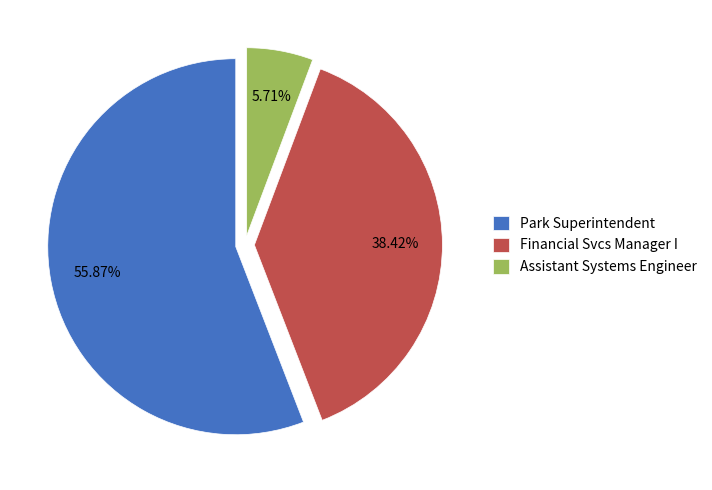

Is there any slice that represents more than half of the pie?

Yes